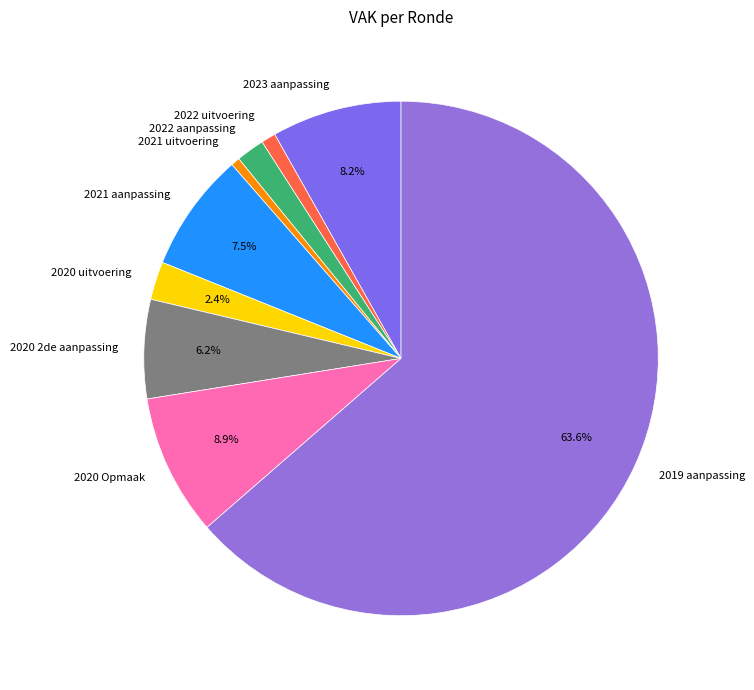

Between 2021 uitvoering and 2020 uitvoering, which is larger?

2020 uitvoering